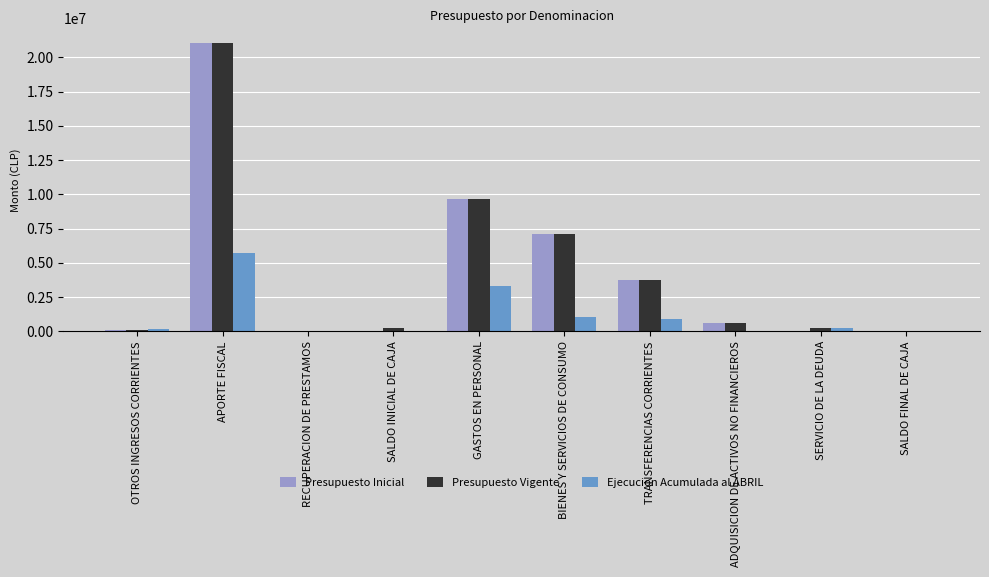

Which series changed the most between TRANSFERENCIAS CORRIENTES and SERVICIO DE LA DEUDA?

Presupuesto Inicial